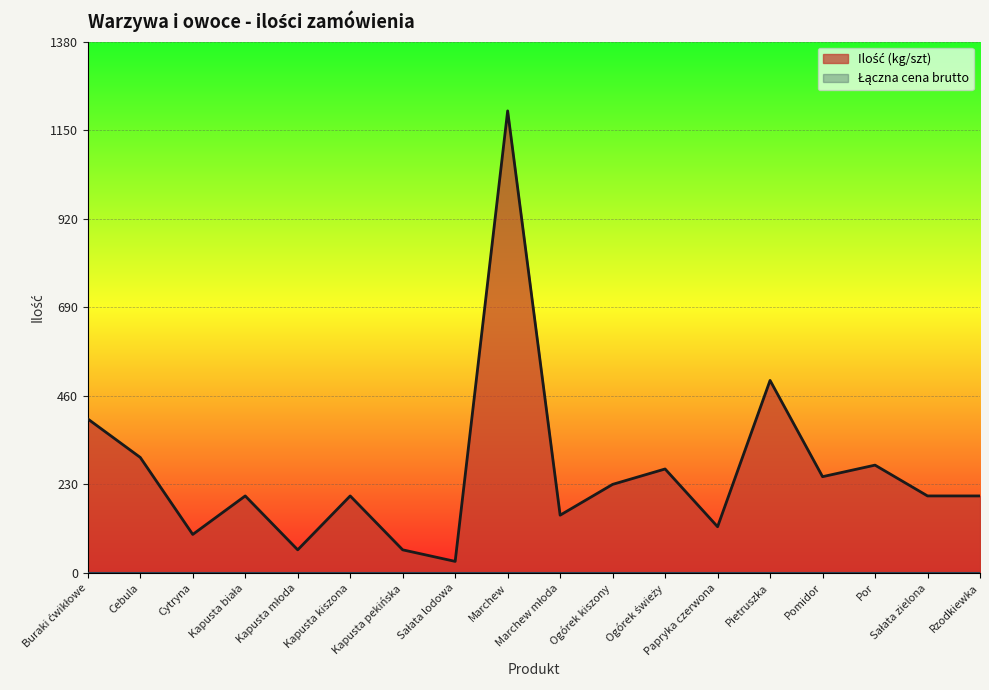

Reading left to right, list all the values displayed in this chart.

Buraki ćwikłowe=400	Cebula=300	Cytryna=100	Kapusta biała=200	Kapusta młoda=60	Kapusta kiszona=200	Kapusta pekińska=60	Sałata lodowa=30	Marchew=1200	Marchew młoda=150	Ogórek kiszony=230	Ogórek świeży=270	Papryka czerwona=120	Pietruszka=500	Pomidor=250	Por=280	Sałata zielona=200	Rzodkiewka=200